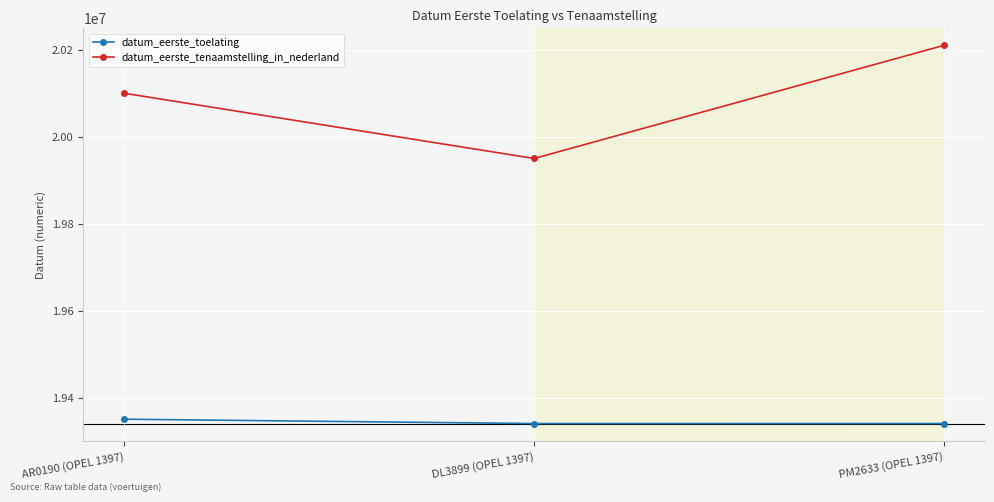

Where is datum_eerste_tenaamstelling_in_nederland nearest to the value 20080721?

AR0190 (OPEL 1397)